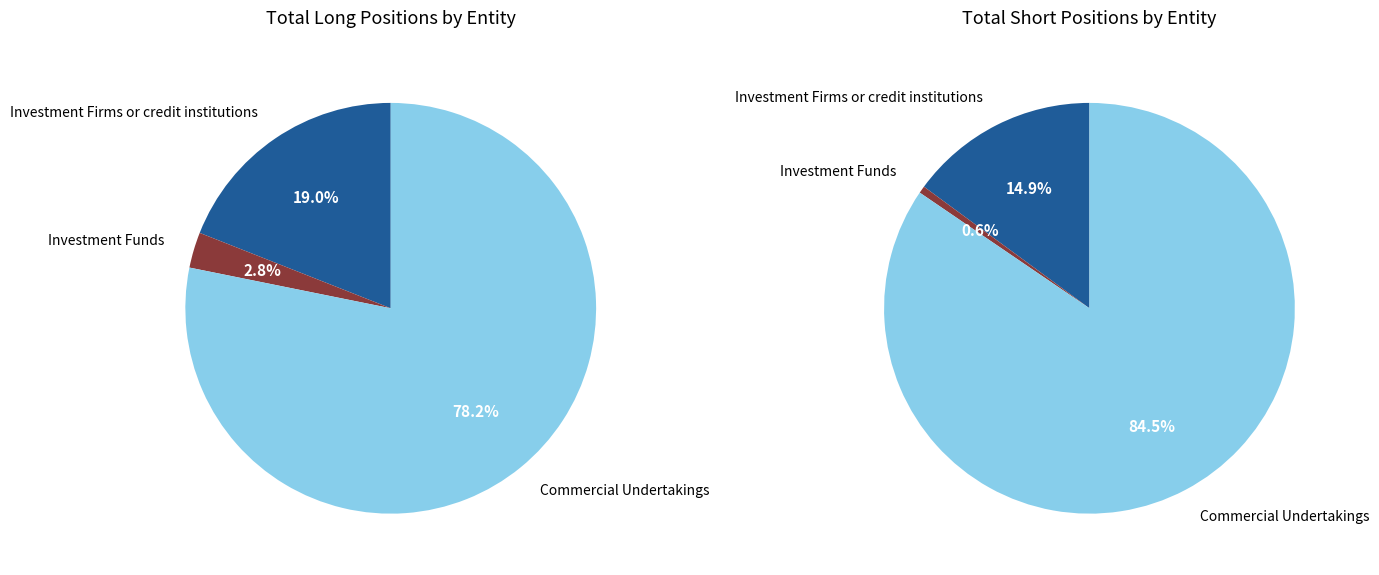

Do Commercial Undertakings and Investment Firms or credit institutions together represent more than half of the pie?

Yes